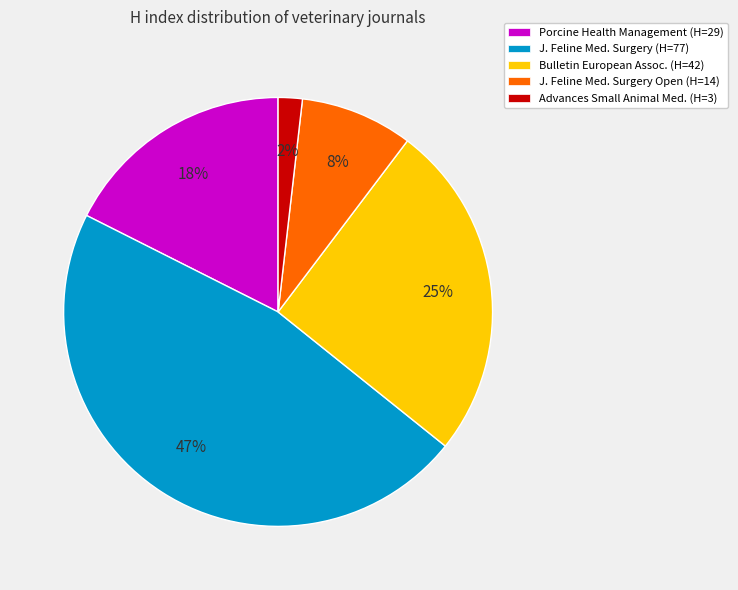

What percentage is the Bulletin European Assoc. (H=42) slice, to the nearest percent?

25%